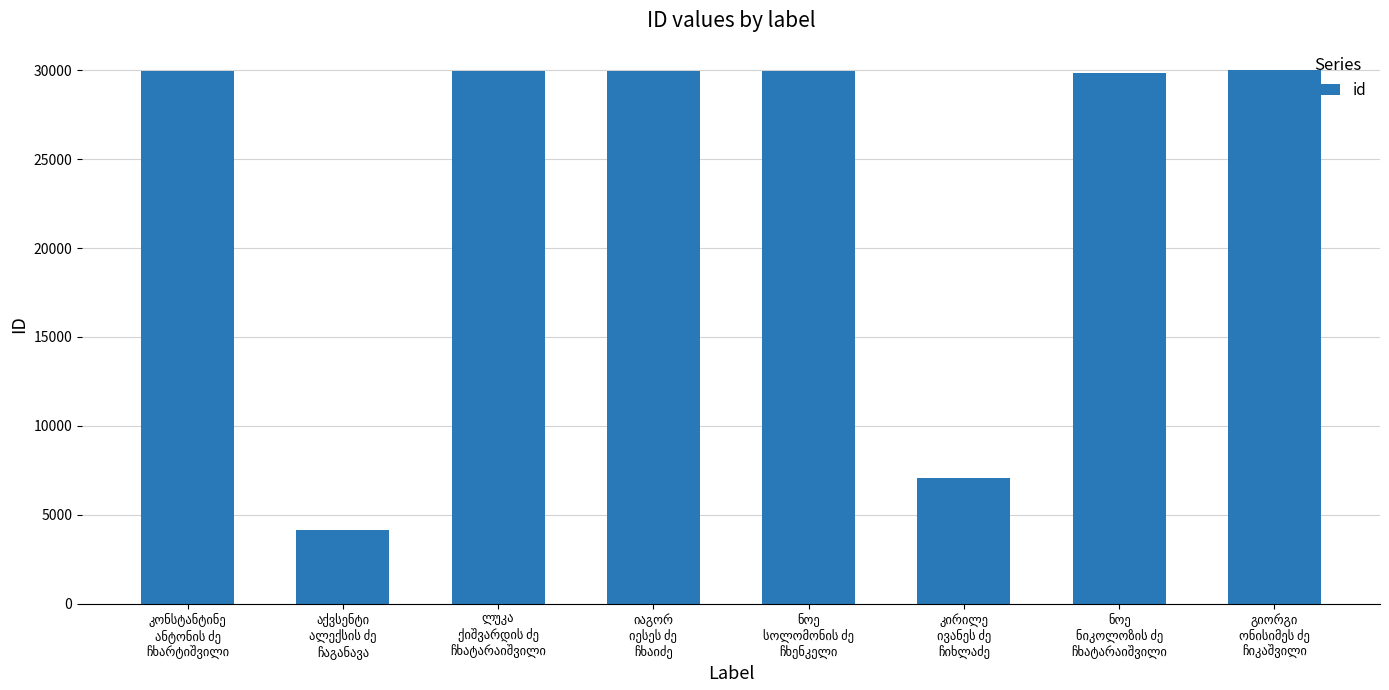

What is the value of the 2nd bar from the left?

4158